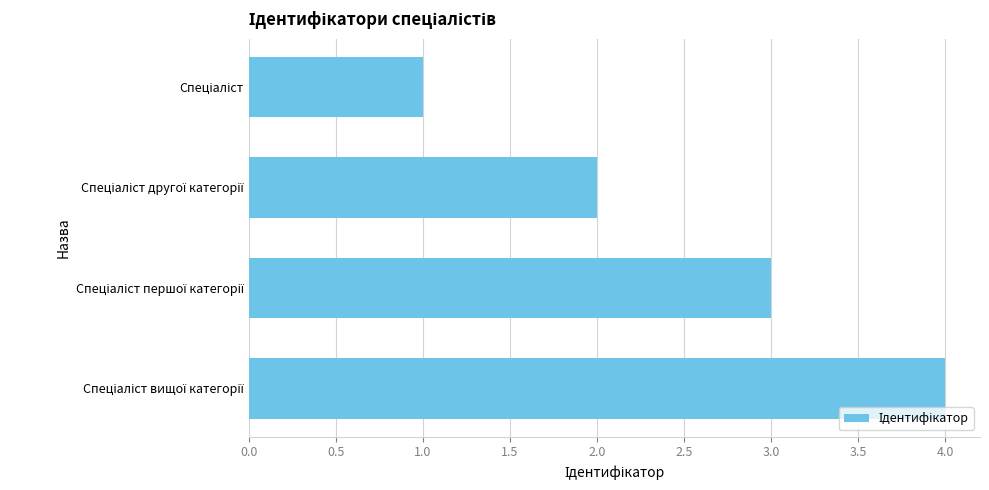

What is the maximum value shown in the chart?

4